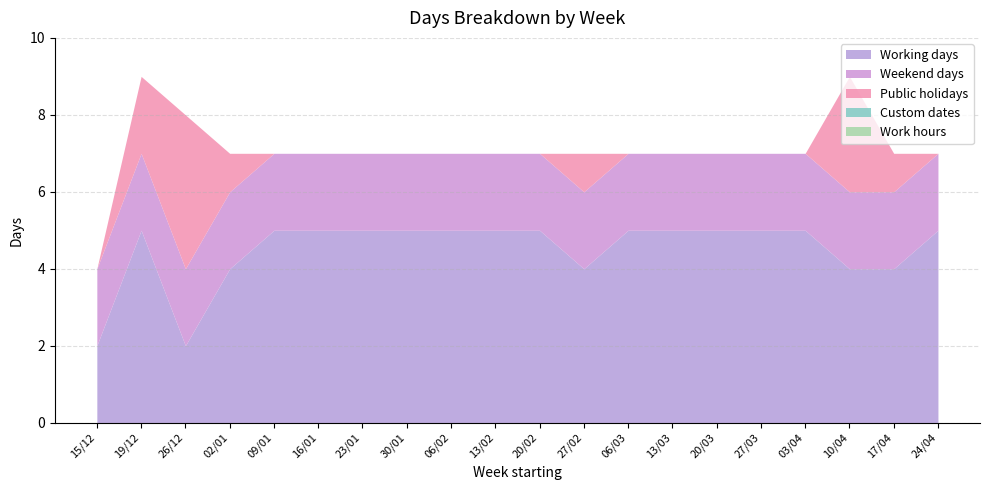

How many positive values does the Public holidays series have?

6